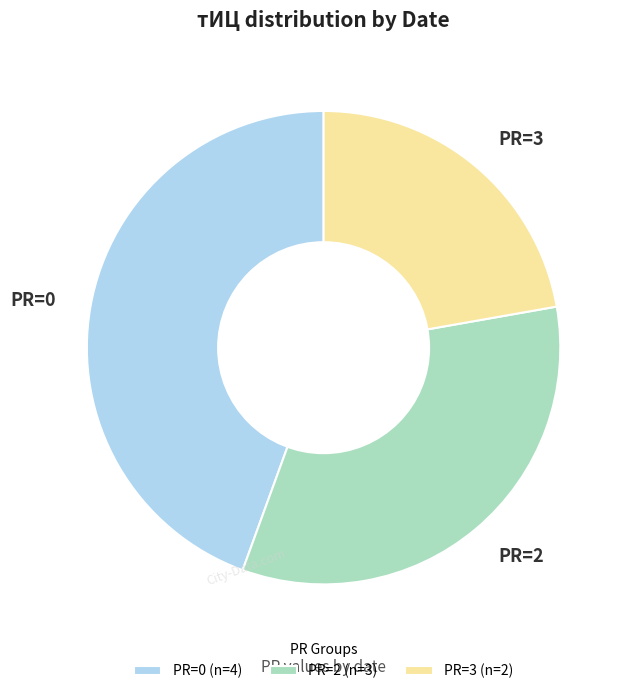

True or false: PR=3 accounts for 8% of the total.

False